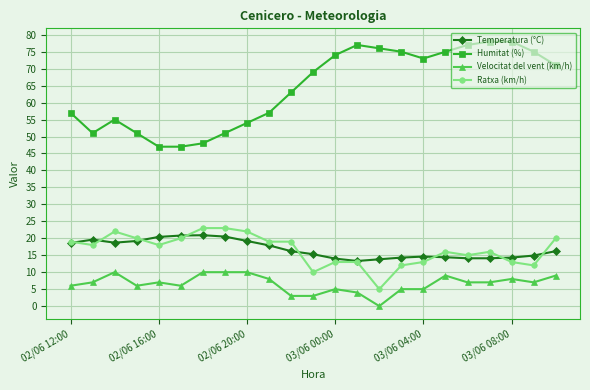

True or false: Humitat (%) has more than 1 interior local peaks.

True